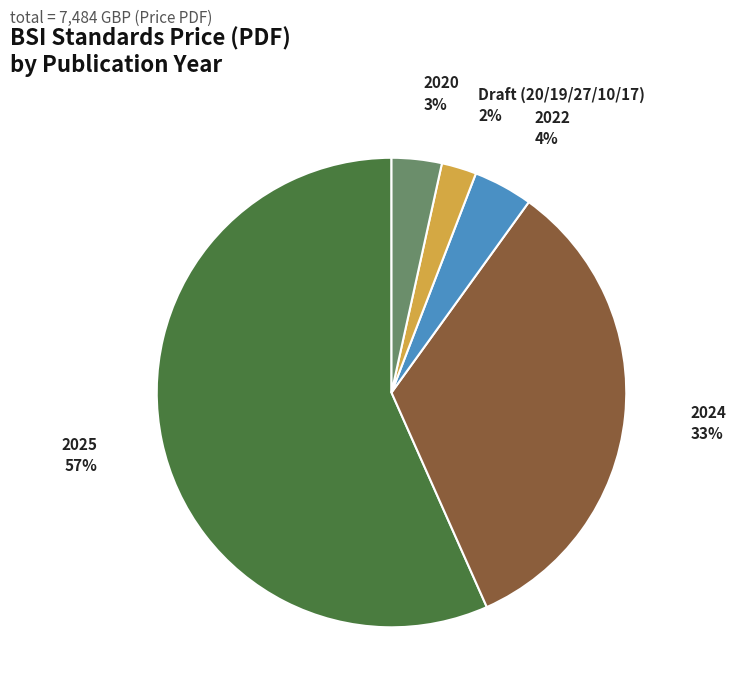

Is there a majority slice in this chart?

Yes